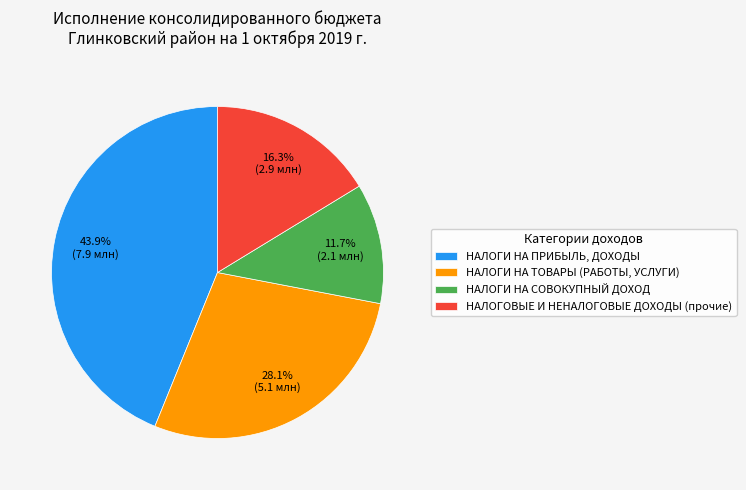

To the nearest percent, what is the difference between the largest and smallest slice percentages?

32%